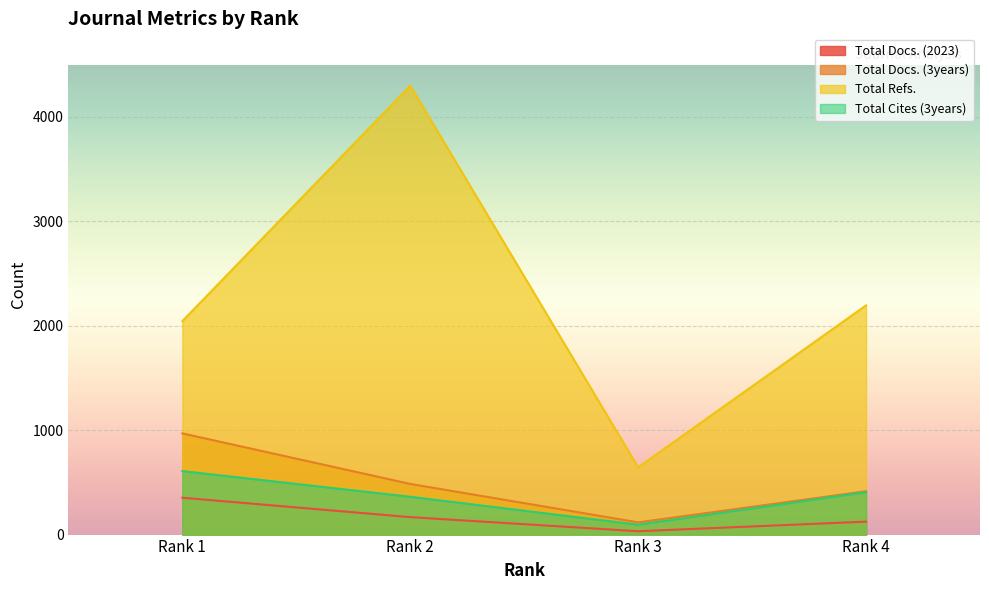

What is the sum of the Total Docs. (3years) values at Rank 1 and Rank 2?

1454